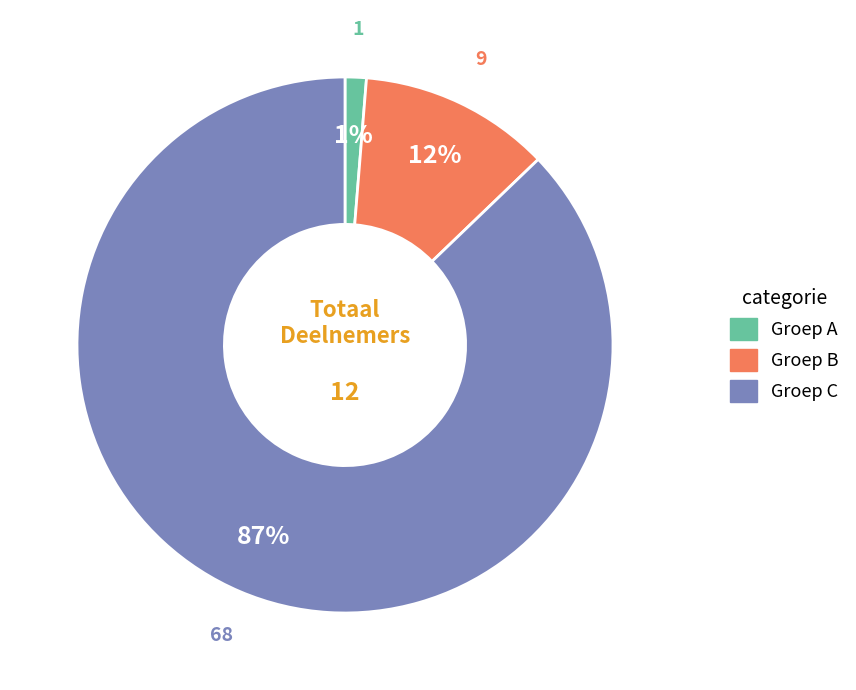

To the nearest percent, what is the difference between the largest and smallest slice percentages?

86%